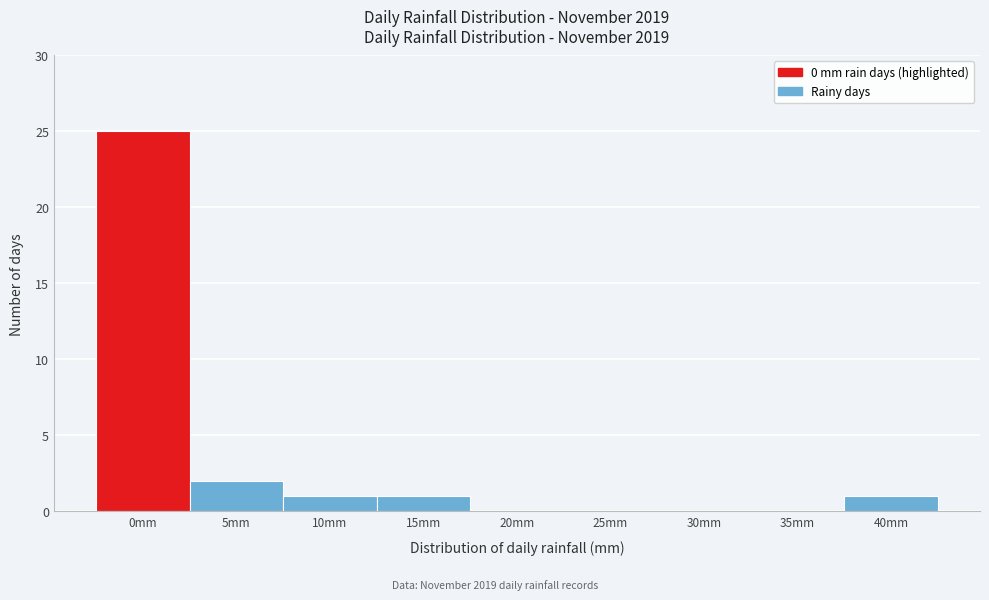

Reading left to right, what are all the values shown in this chart?

0mm=25	5mm=2	10mm=1	15mm=1	20mm=0	25mm=0	30mm=0	35mm=0	40mm=1